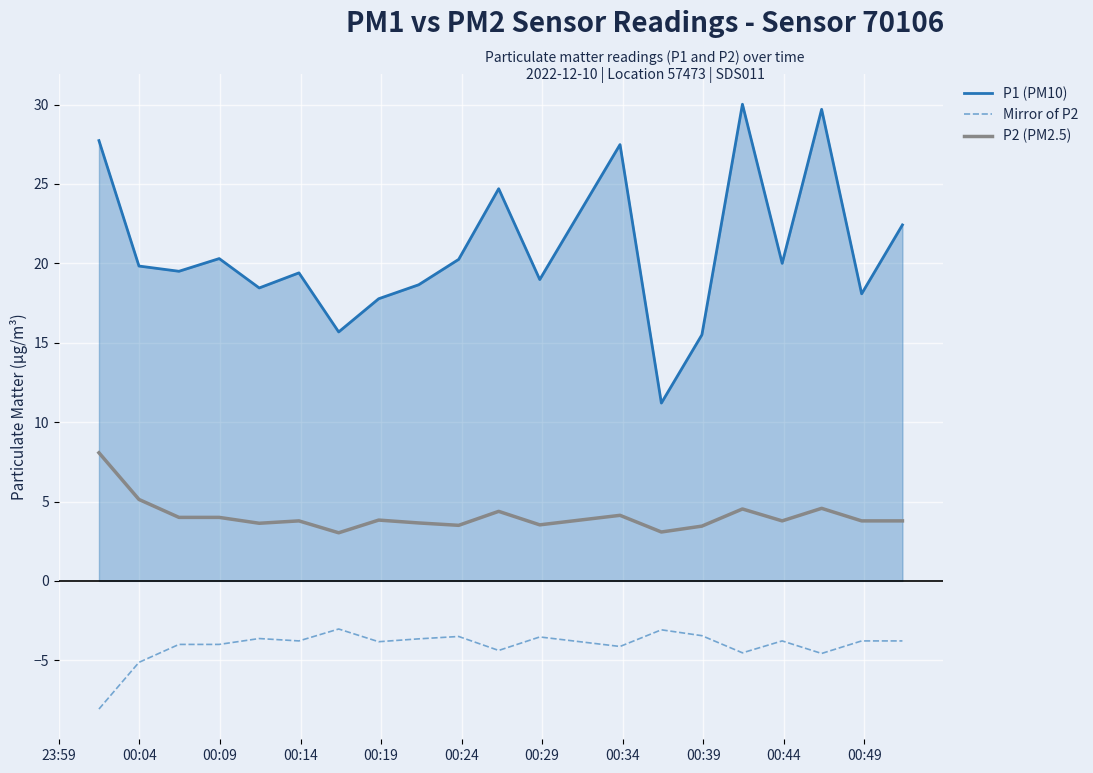

Count the number of data series in this chart.

3